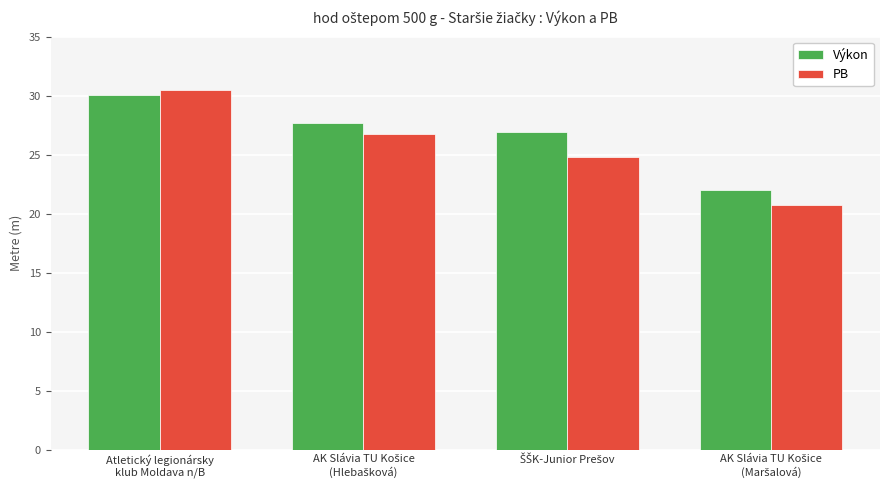

What is the sum of all PB values?

102.8